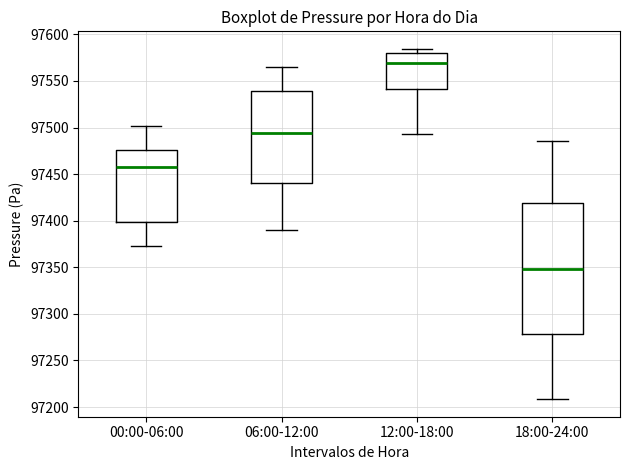

Which box is the tallest, from its lower edge to its upper edge?

18:00-24:00